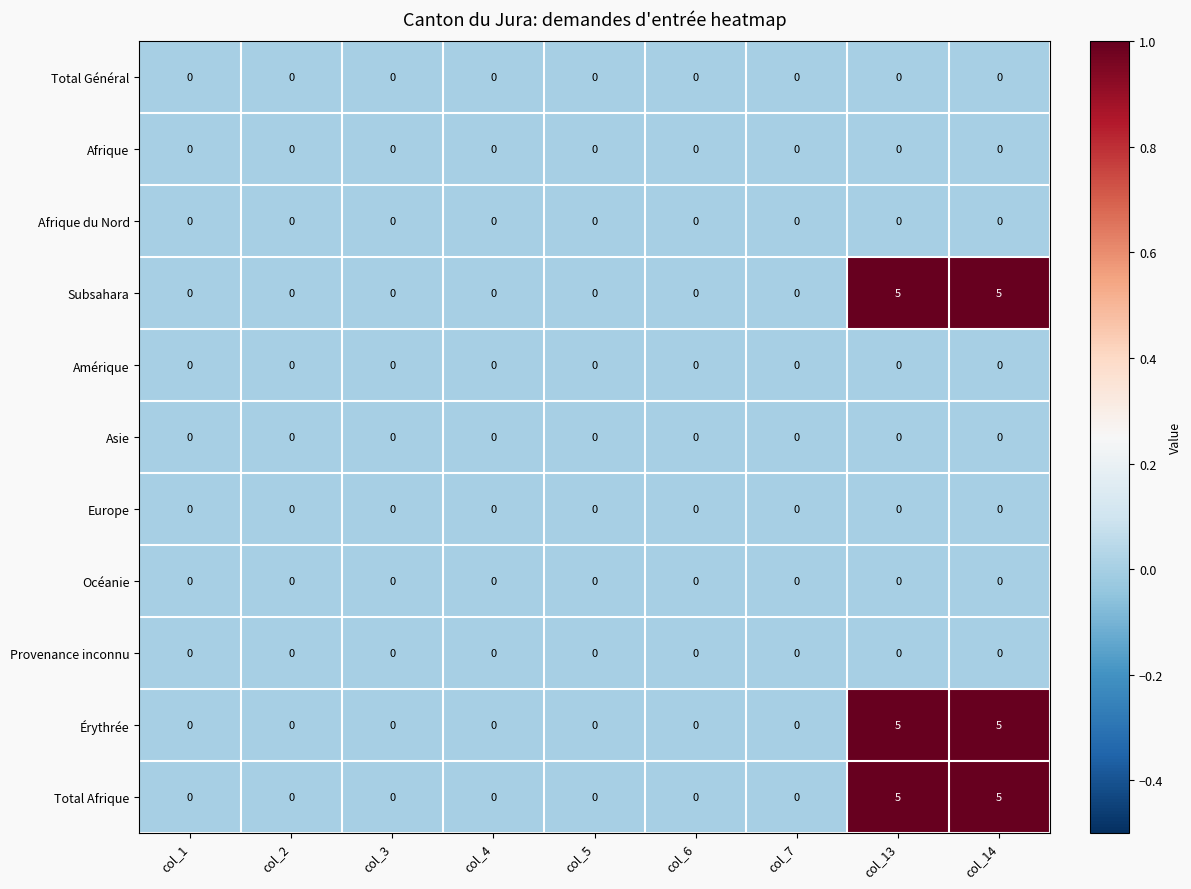

What is the maximum value shown in the chart?

5